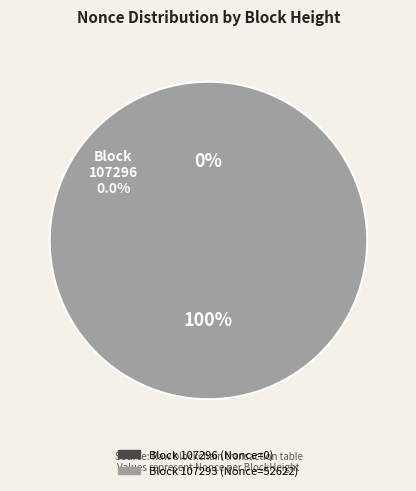

What percentage is the 107293 slice, to the nearest percent?

100%